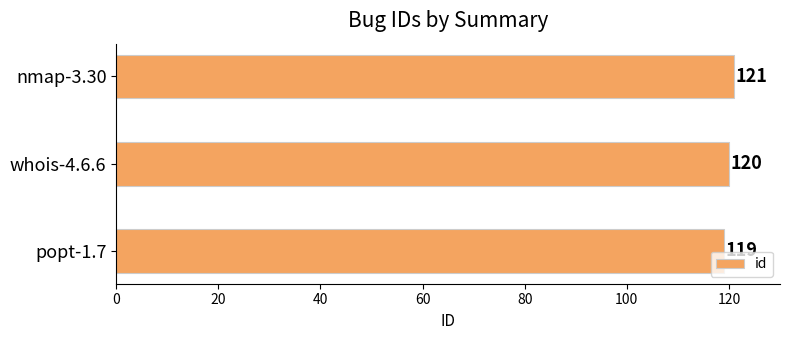

What is the approximate value at popt-1.7?

119